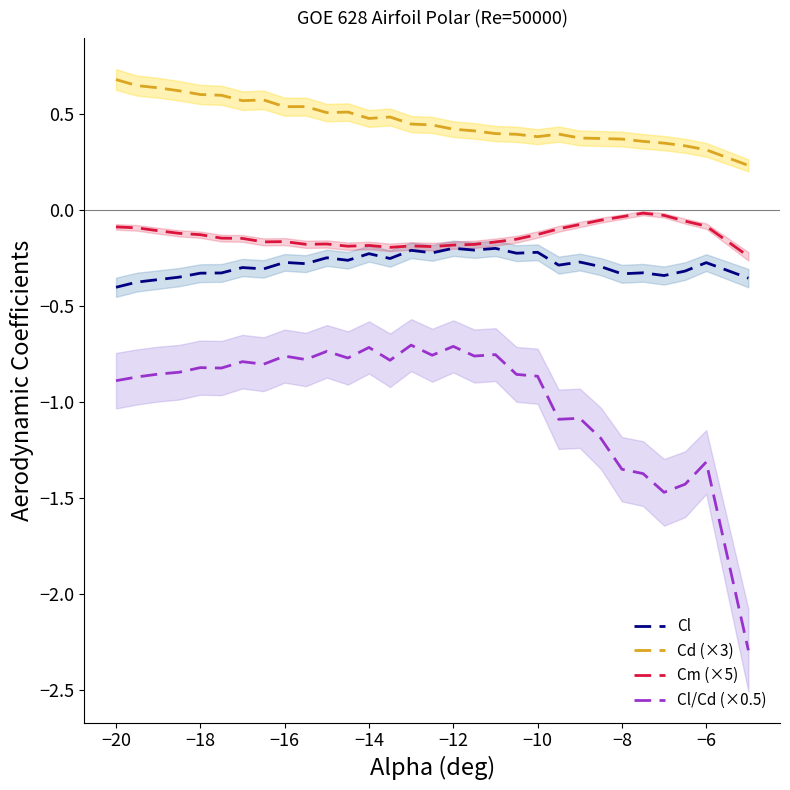

True or false: Cd (×3) and Cl/Cd (×0.5) cross at least once.

False